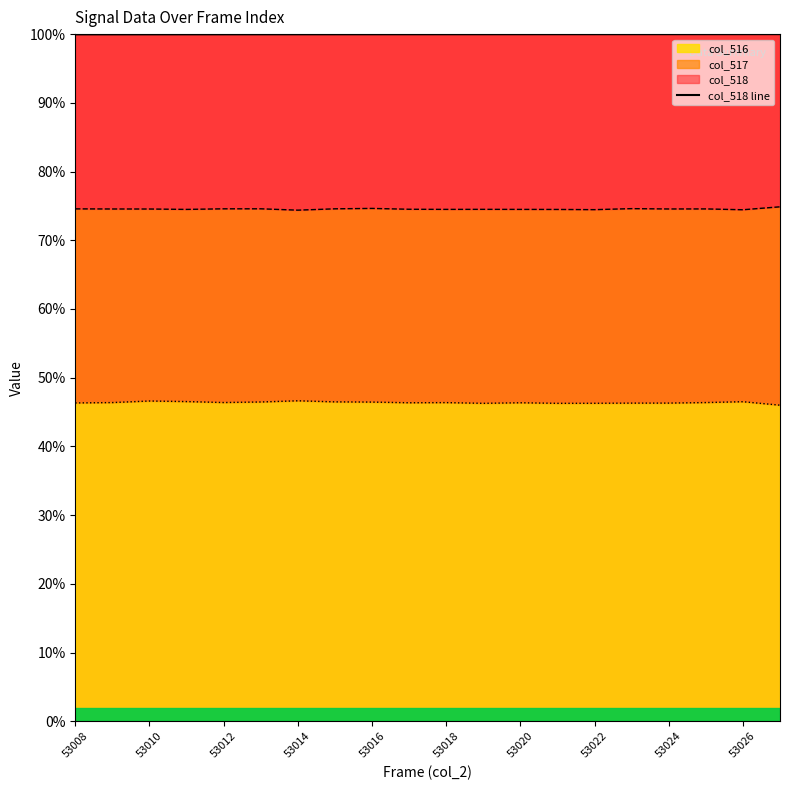

True or false: col_516 has a value of 46.3 at 53024.

True